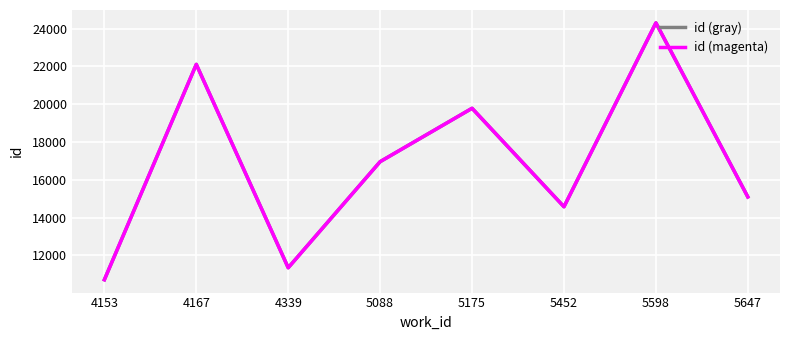

What is the minimum value shown in the chart?

10712